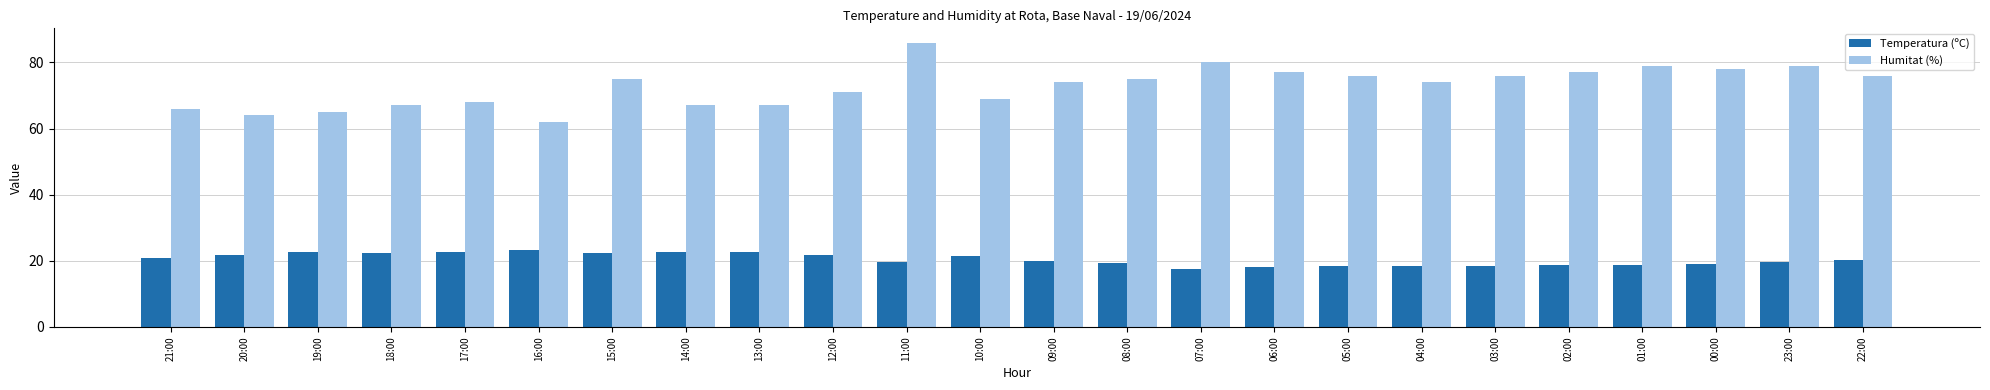

What is the value of the Temperatura (ºC) bar at the 8th from the left?

22.8